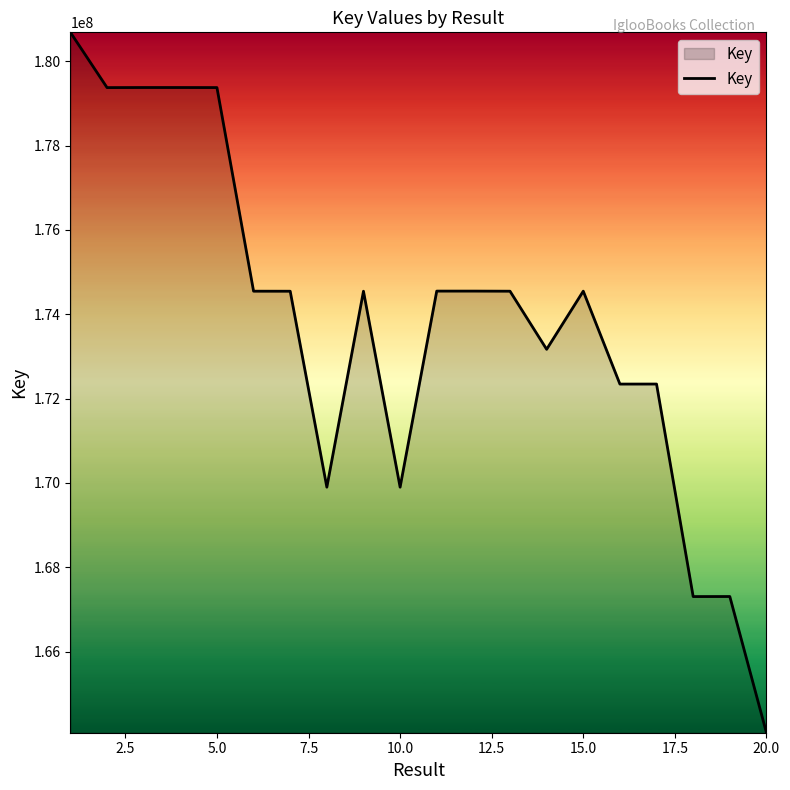

What is the difference between the maximum and minimum values?

16607955